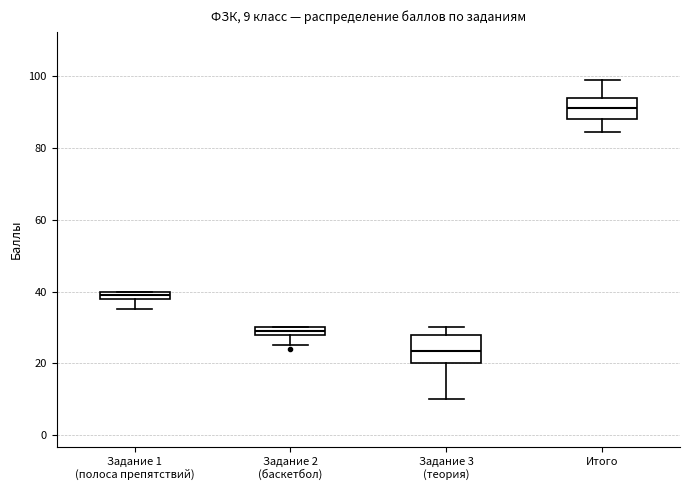

Which box's median line is the lowest?

Задание 3 (теория)